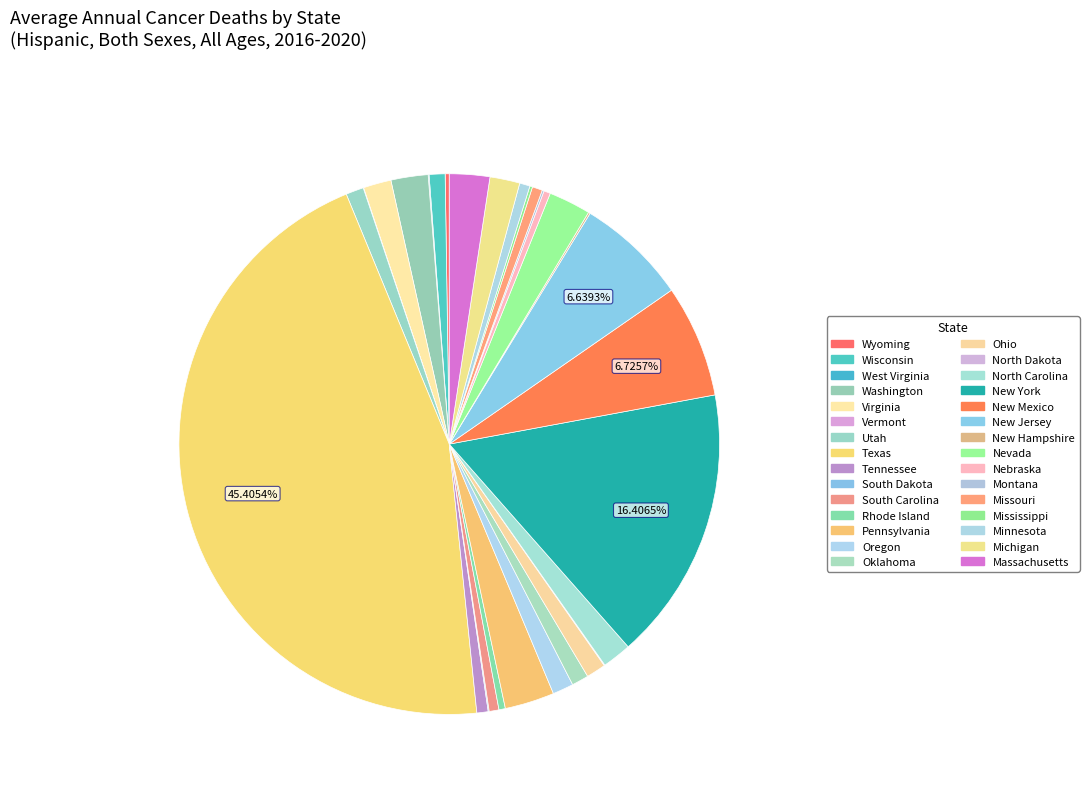

What percentage do Montana and South Dakota together represent?

0.2%